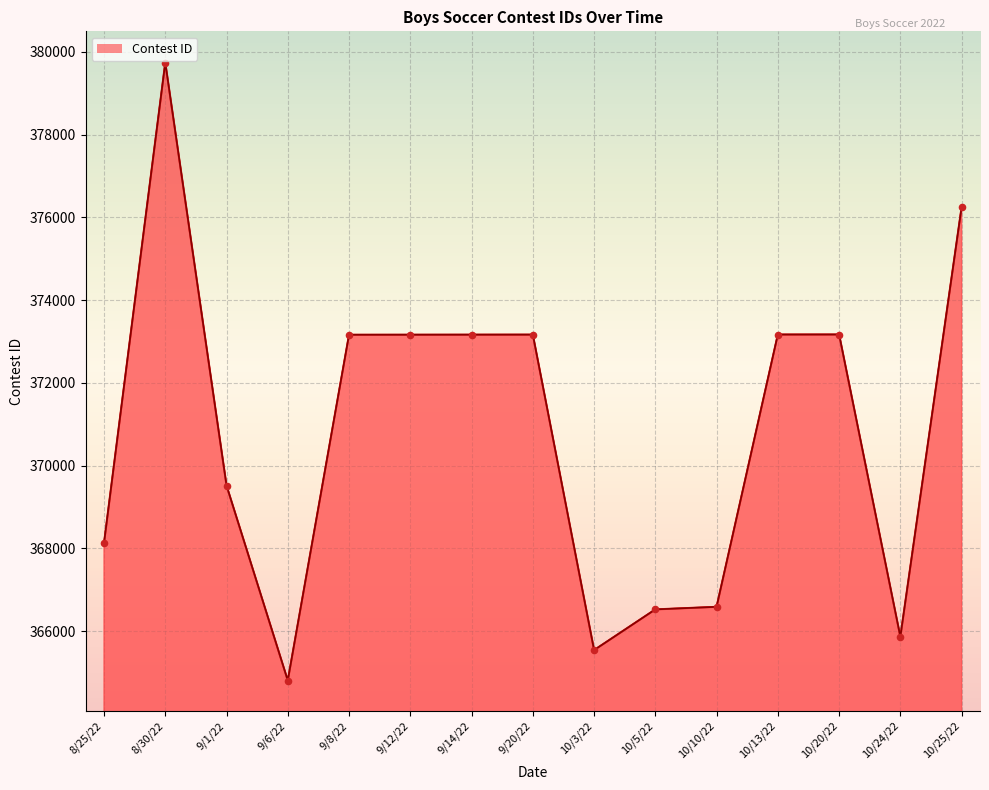

What is the ratio of the value at 10/25/22 to the value at 9/1/22?

1.0